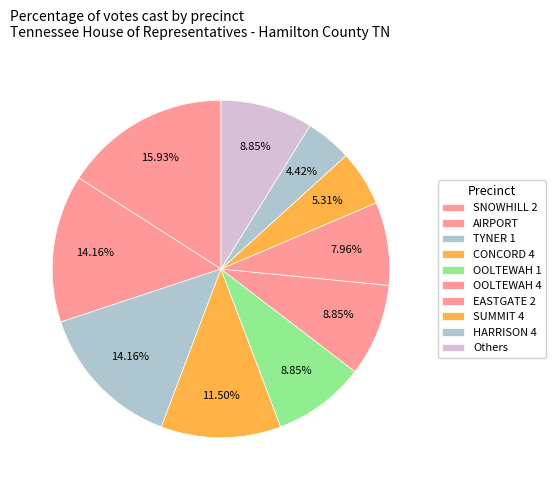

How many segments does this pie chart have?

10